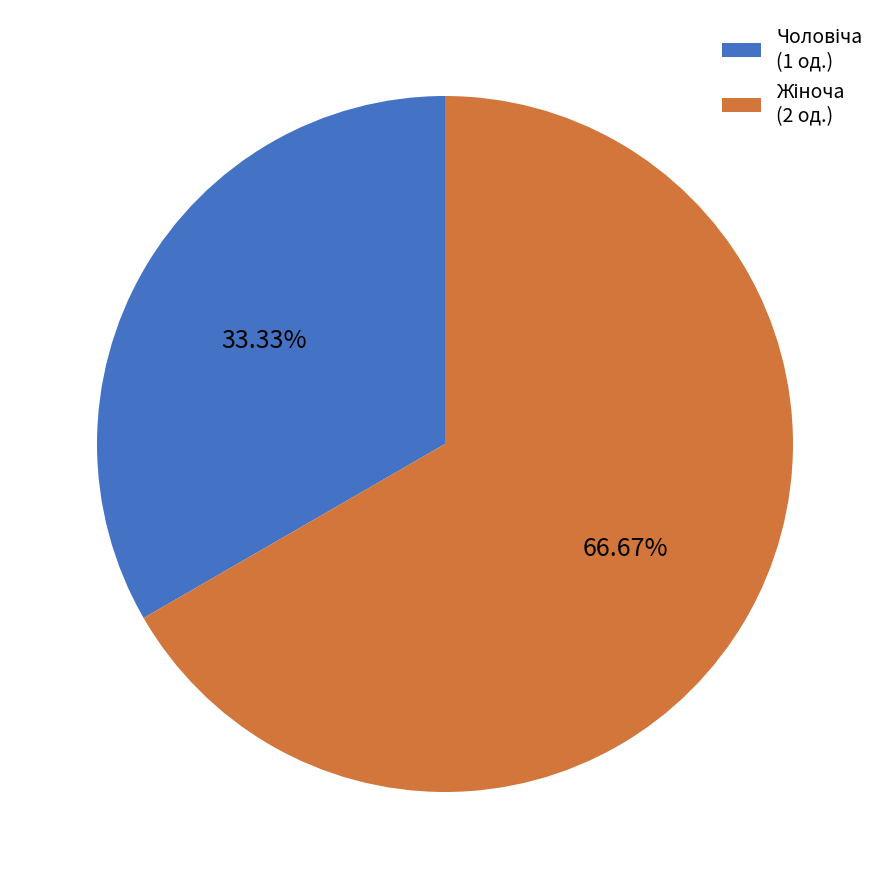

How many segments does this pie chart have?

2